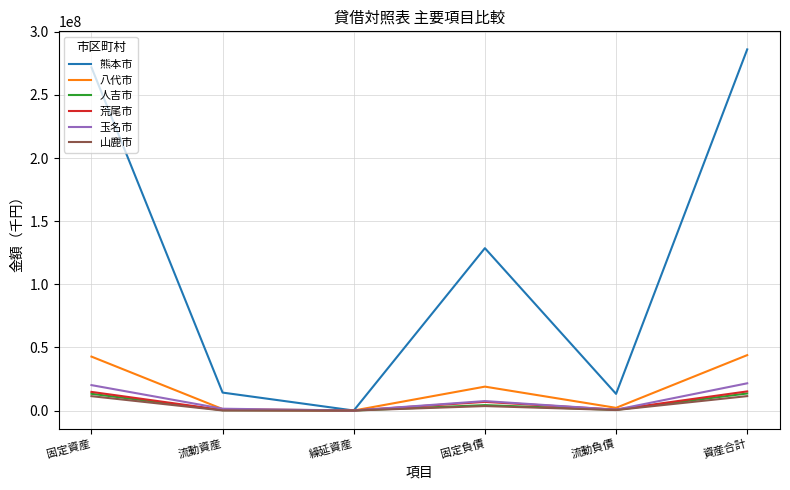

What are all the series names shown in the legend?

熊本市, 八代市, 人吉市, 荒尾市, 玉名市, 山鹿市